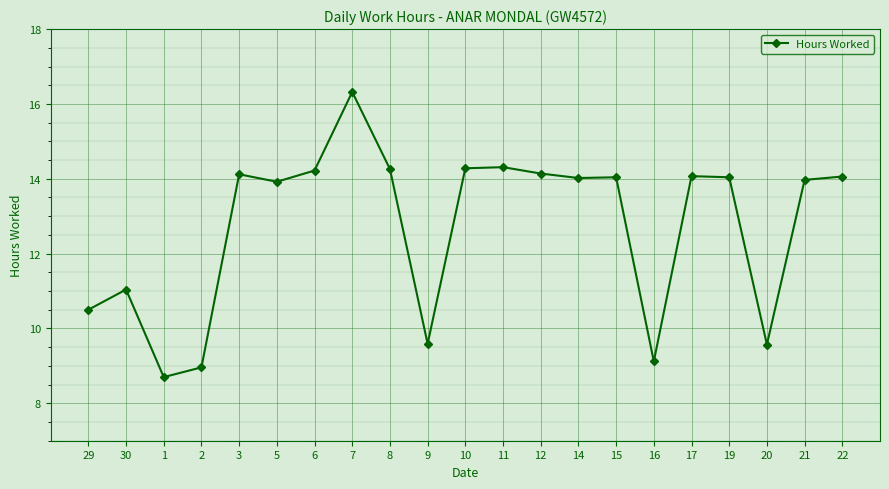

At which category does the data reach its first local peak?

30